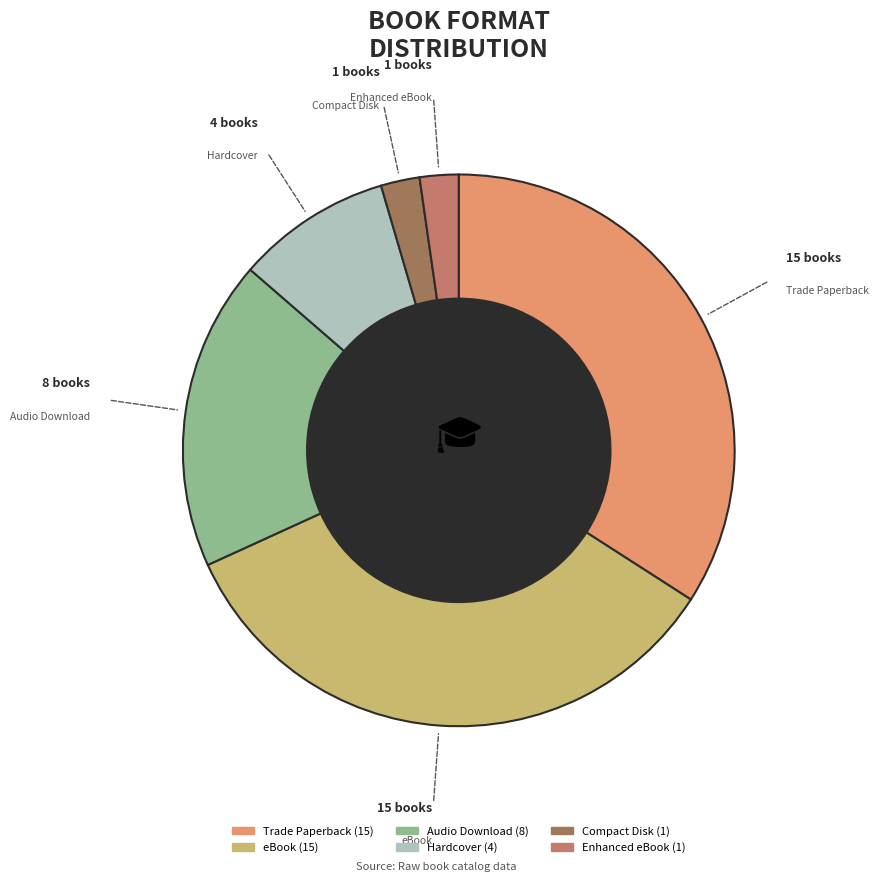

The Trade Paperback slice represents 34% of the pie. True or false?

True